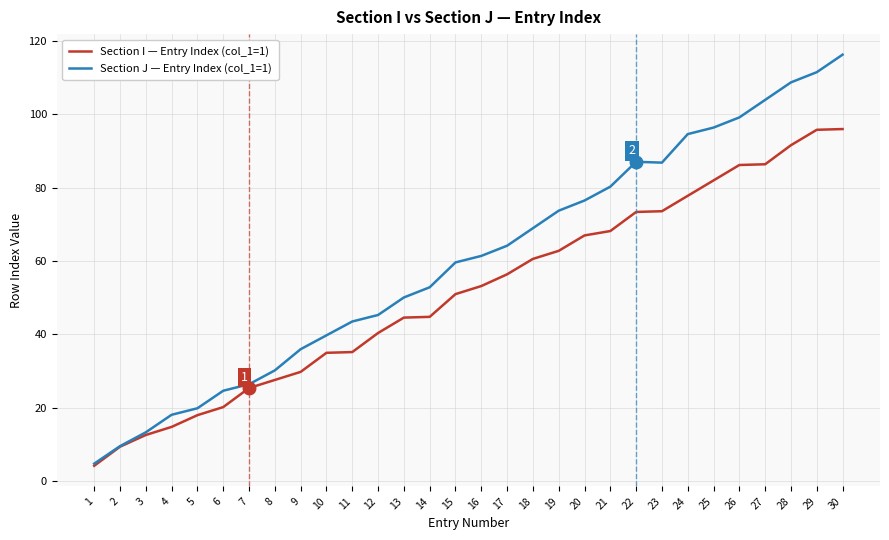

Where is Section J — Entry Index (col_1=1) nearest to the value 60?

15